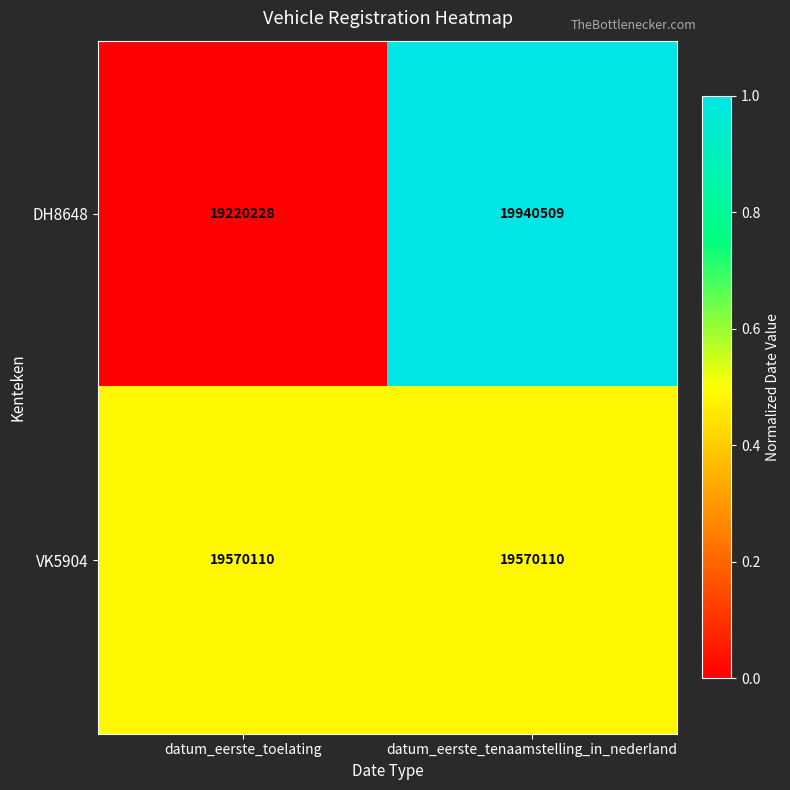

Is the value of VK5904 at datum_eerste_toelating greater than the value of DH8648 at datum_eerste_toelating?

Yes